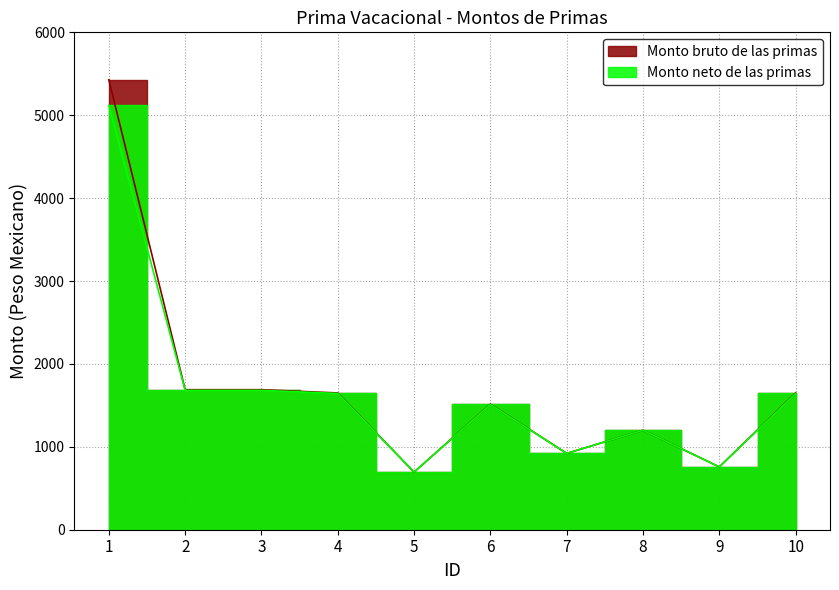

Which series has the largest total across all categories?

Monto bruto de las primas